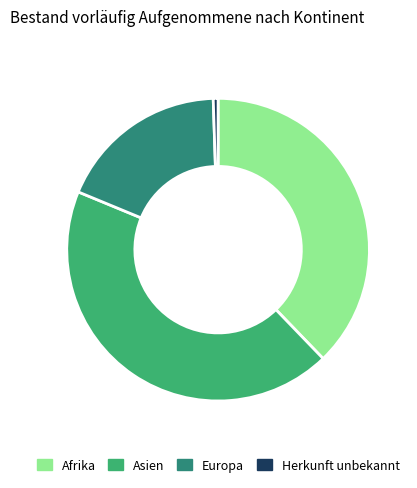

Is Herkunft unbekannt the majority of the pie?

No